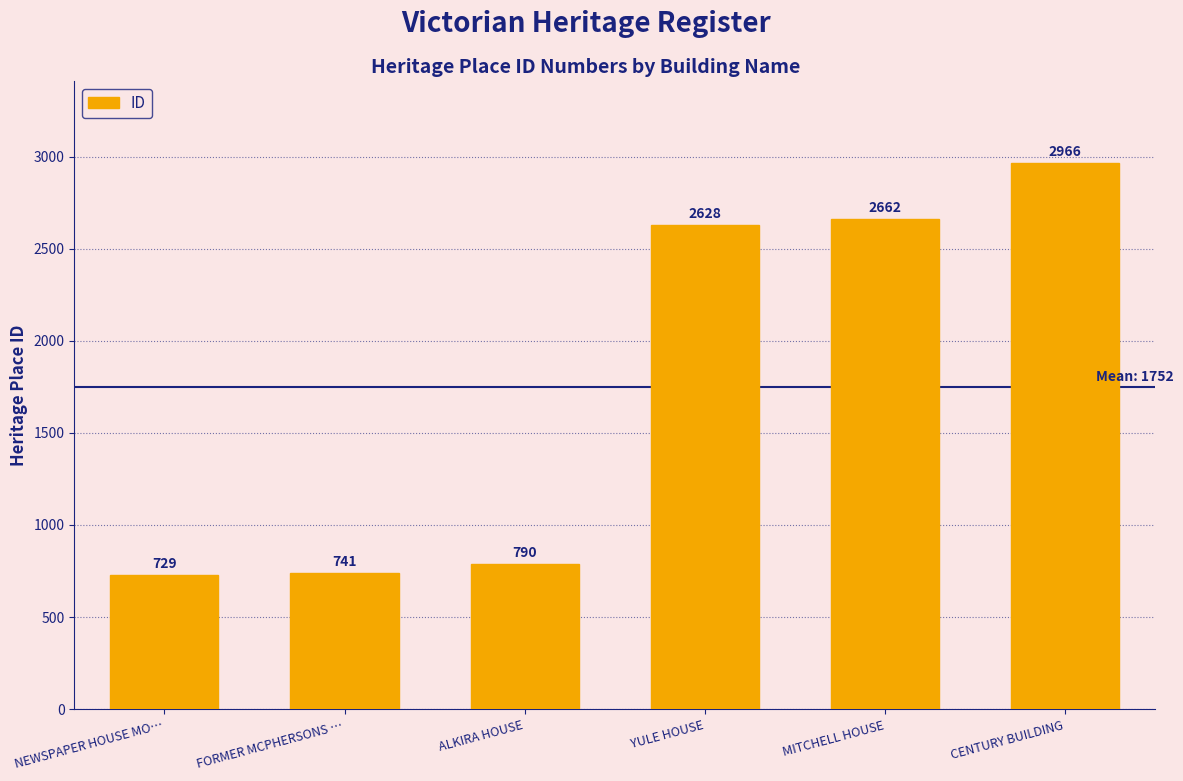

Which label corresponds to the largest value in the chart?

CENTURY BUILDING